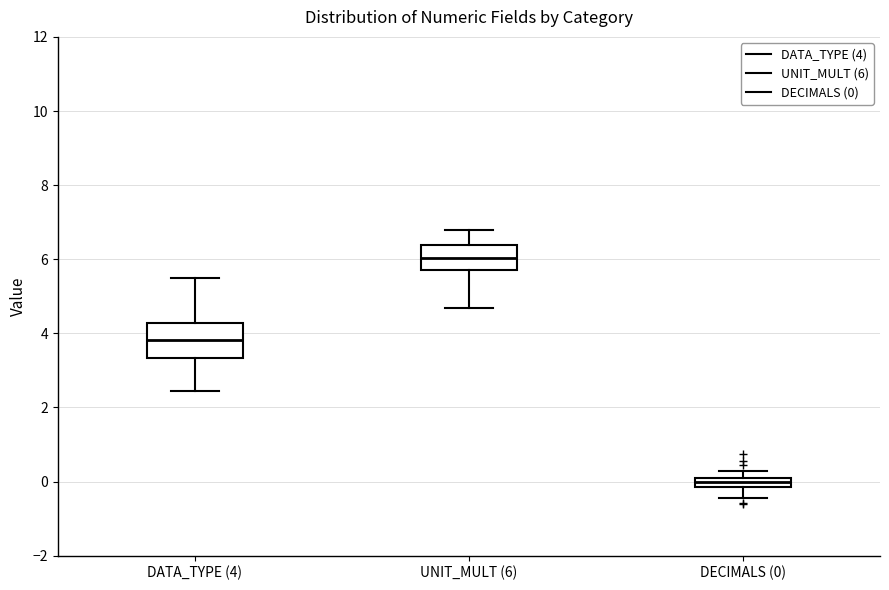

Which box's median line is the lowest?

DECIMALS (0)